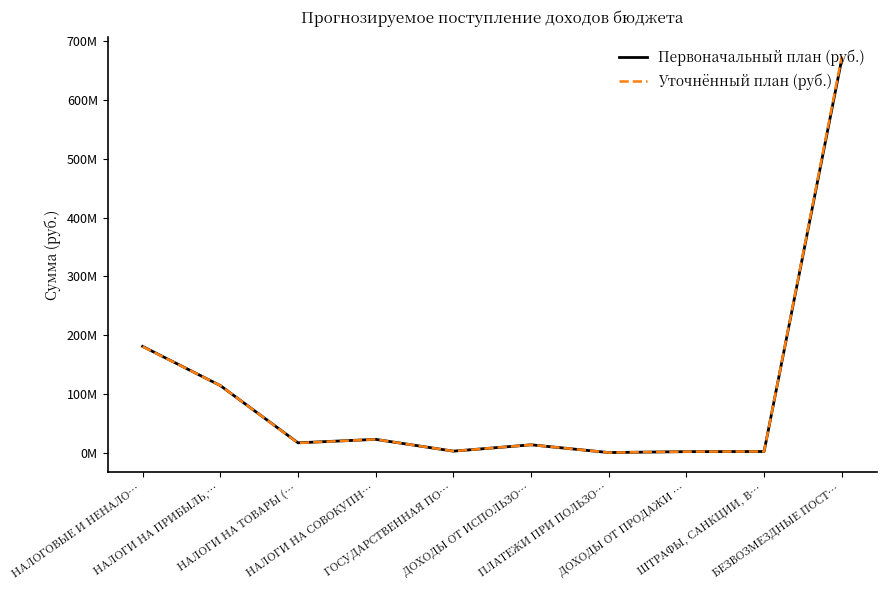

The Первоначальный план (руб.) series shows 123462607 at НАЛОГОВЫЕ И НЕНАЛО…. True or false?

False